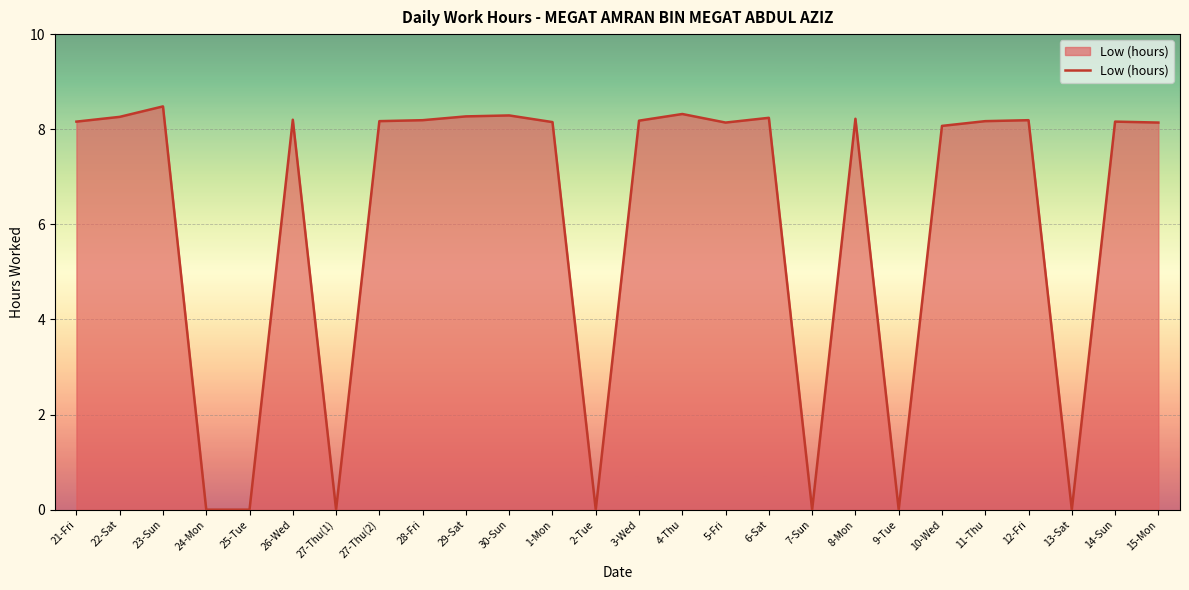

What position from the right is 5-Fri?

11